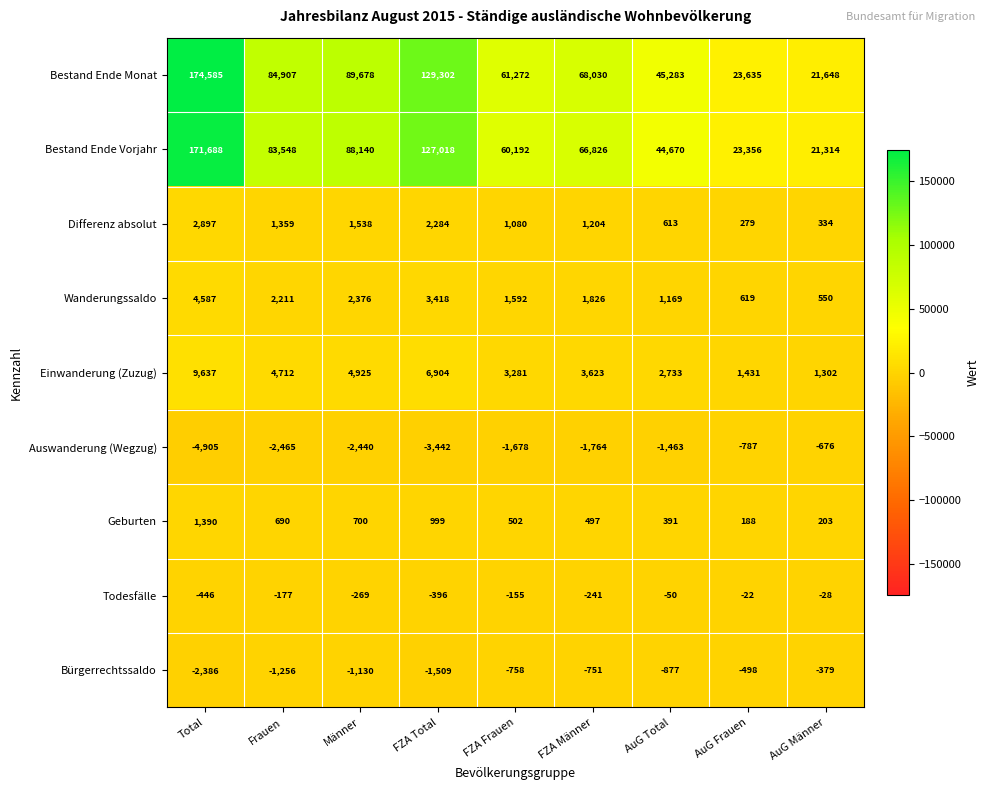

List the labels in order of Einwanderung (Zuzug) value, smallest first.

AuG Männer, AuG Frauen, AuG Total, FZA Frauen, FZA Männer, Frauen, Männer, FZA Total, Total